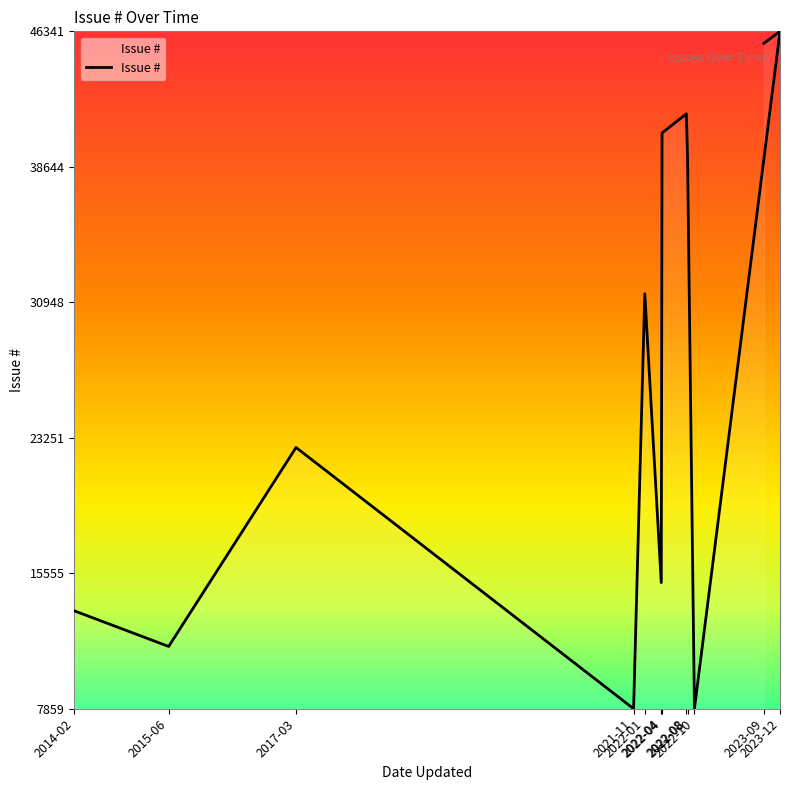

Count the number of data series in this chart.

1